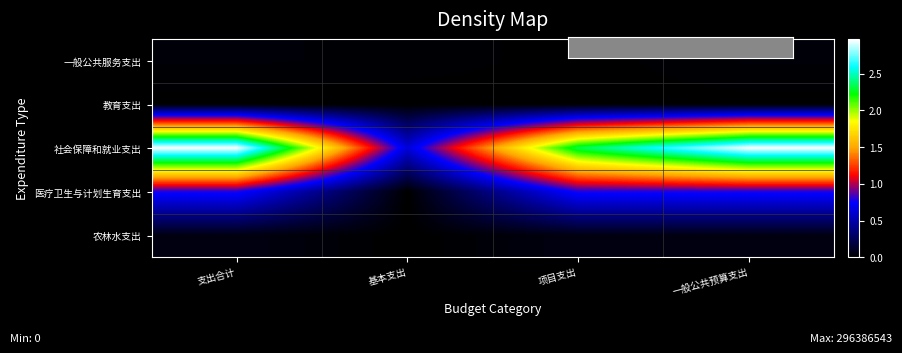

Reading left to right, extract all data points from this chart.

一般公共服务支出: 支出合计=2485378.9	基本支出=2057818.9	项目支出=427560.0	一般公共预算支出=2485378.9
教育支出: 支出合计=562700.0	基本支出=0.0	项目支出=562700.0	一般公共预算支出=562700.0
社会保障和就业支出: 支出合计=296386542.9	基本支出=63823360.9	项目支出=232563182.0	一般公共预算支出=296386542.9
医疗卫生与计划生育支出: 支出合计=78293970.0	基本支出=0.0	项目支出=78293970.0	一般公共预算支出=78293970.0
农林水支出: 支出合计=5778600.0	基本支出=0.0	项目支出=5778600.0	一般公共预算支出=5778600.0